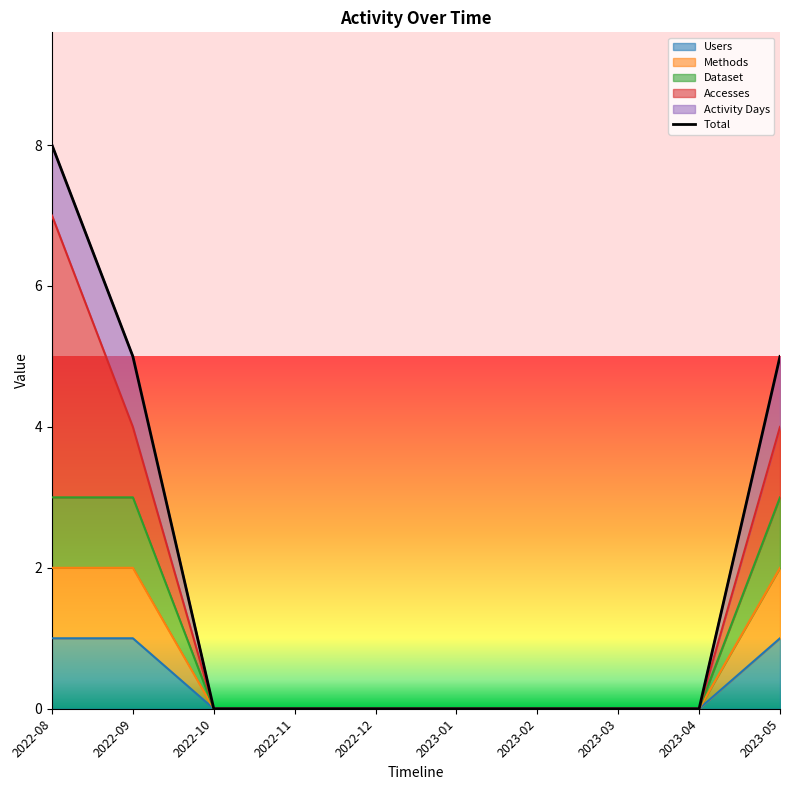

Is it true that Users equals 0 at 2023-01?

True